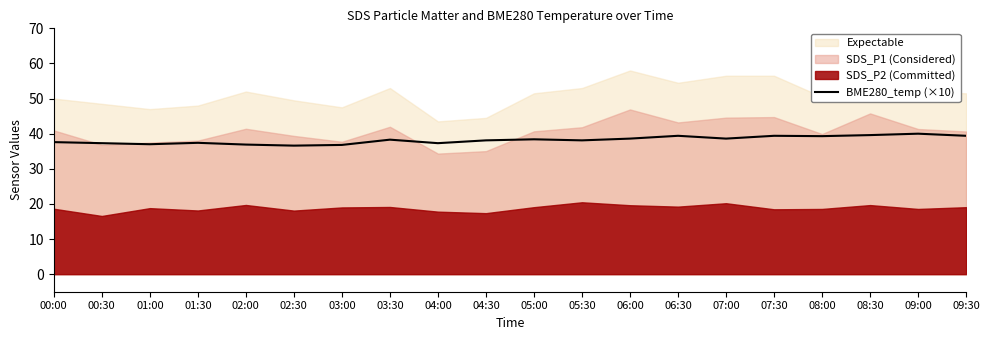

What is the highest value of the BME280_temp (×10) series?

40.0